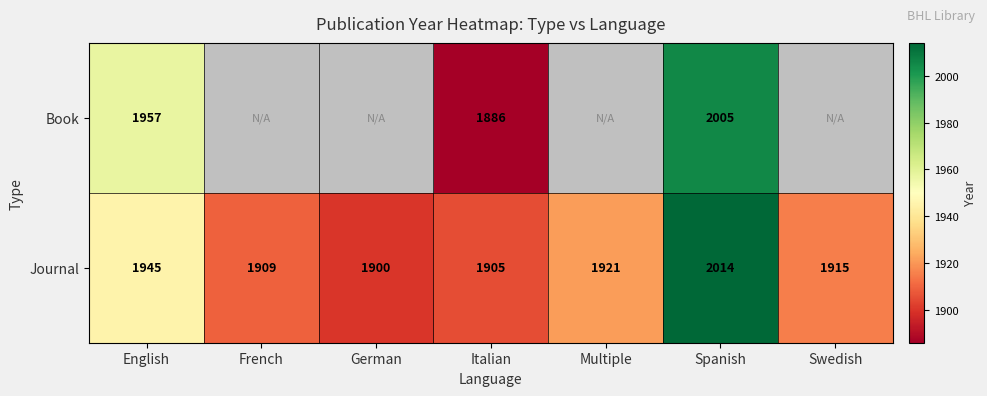

Is the value of Book at English greater than the value of Journal at German?

Yes